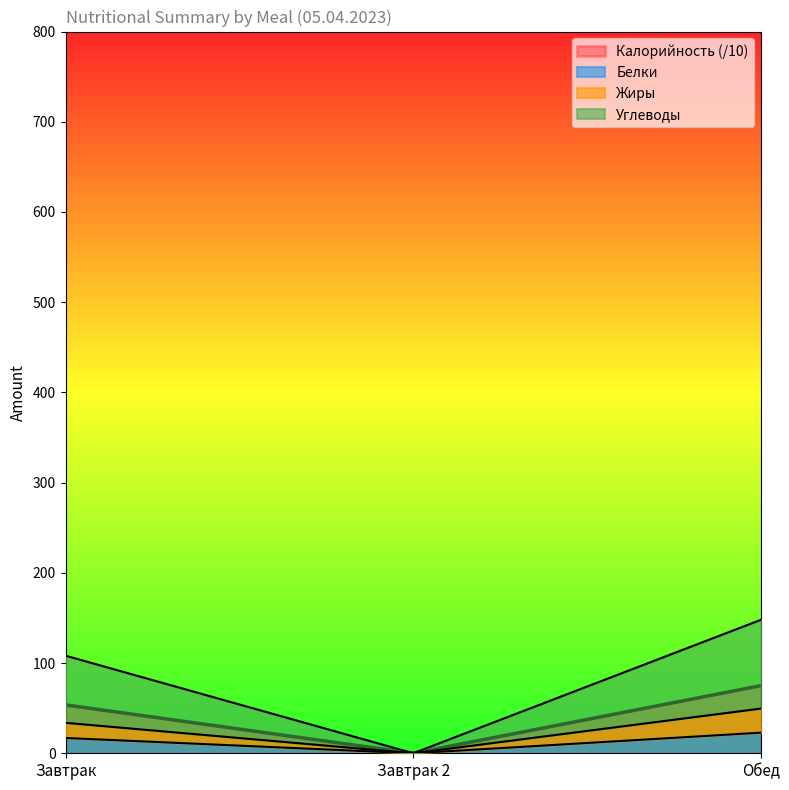

What is the label of the 1st point from the left?

Завтрак